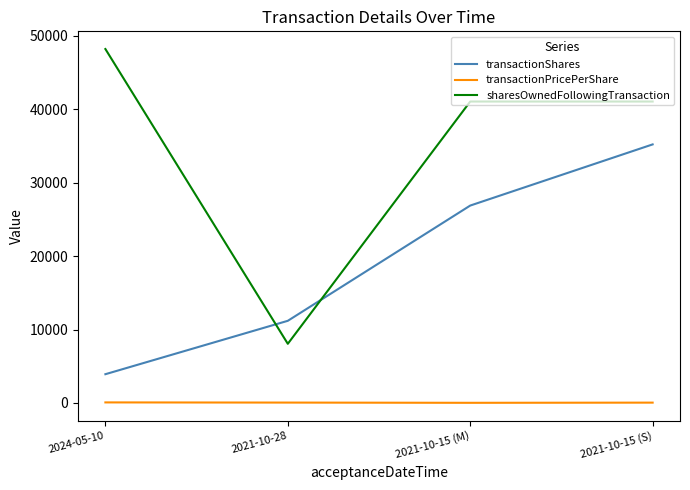

Where is transactionShares nearest to the value 19568?

2021-10-15 (M)